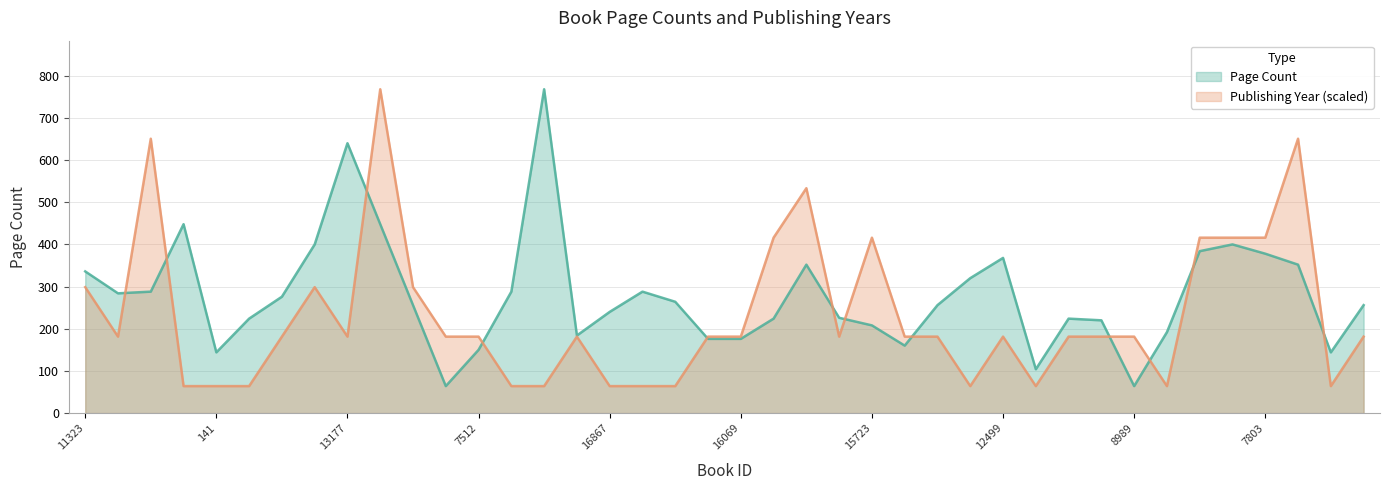

Reading left to right, what are all the values shown in this chart?

Page Count: 11323=336.0	13415=284.0	18672=288.0	14089=448.0	141=144.0	142=224.0	13604=276.0	16064=400.0	13177=640.0	16834=448.0	13602=256.0	10058=64.0	7512=150.0	7195=288.0	16334=768.0	10300=184.0	16867=240.0	17175=288.0	7194=264.0	10301=176.0	16069=176.0	7682=224.0	13648=352.0	19264=226.0	15723=208.0	8867=160.0	14183=256.0	13740=320.0	12499=368.0	9935=104.0	8868=224.0	5653=220.0	8989=64.0	8117=192.0	7801=384.0	7802=400.0	7803=378.0	14652=352.0	8848=144.0	16016=256.0
Publishing Year: 11323=298.7	13415=181.3	18672=650.7	14089=64.0	141=64.0	142=64.0	13604=181.3	16064=298.7	13177=181.3	16834=768.0	13602=298.7	10058=181.3	7512=181.3	7195=64.0	16334=64.0	10300=181.3	16867=64.0	17175=64.0	7194=64.0	10301=181.3	16069=181.3	7682=416.0	13648=533.3	19264=181.3	15723=416.0	8867=181.3	14183=181.3	13740=64.0	12499=181.3	9935=64.0	8868=181.3	5653=181.3	8989=181.3	8117=64.0	7801=416.0	7802=416.0	7803=416.0	14652=650.7	8848=64.0	16016=181.3